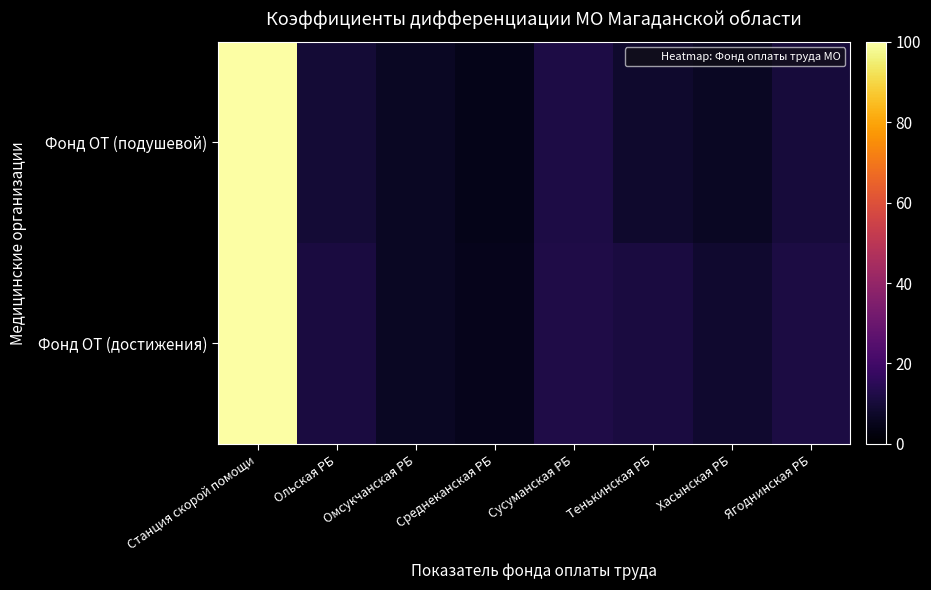

Reading left to right, extract all data points from this chart.

Фонд ОТ (подушевой): Станция скорой помощи=100.0	Ольская РБ=9.6	Омсукчанская РБ=6.4	Среднеканская РБ=4.6	Сусуманская РБ=11.8	Тенькинская РБ=8.1	Хасынская РБ=6.6	Ягоднинская РБ=10.3
Фонд ОТ (достижения): Станция скорой помощи=100.0	Ольская РБ=11.1	Омсукчанская РБ=6.3	Среднеканская РБ=4.9	Сусуманская РБ=12.2	Тенькинская РБ=11.1	Хасынская РБ=8.3	Ягоднинская РБ=11.5